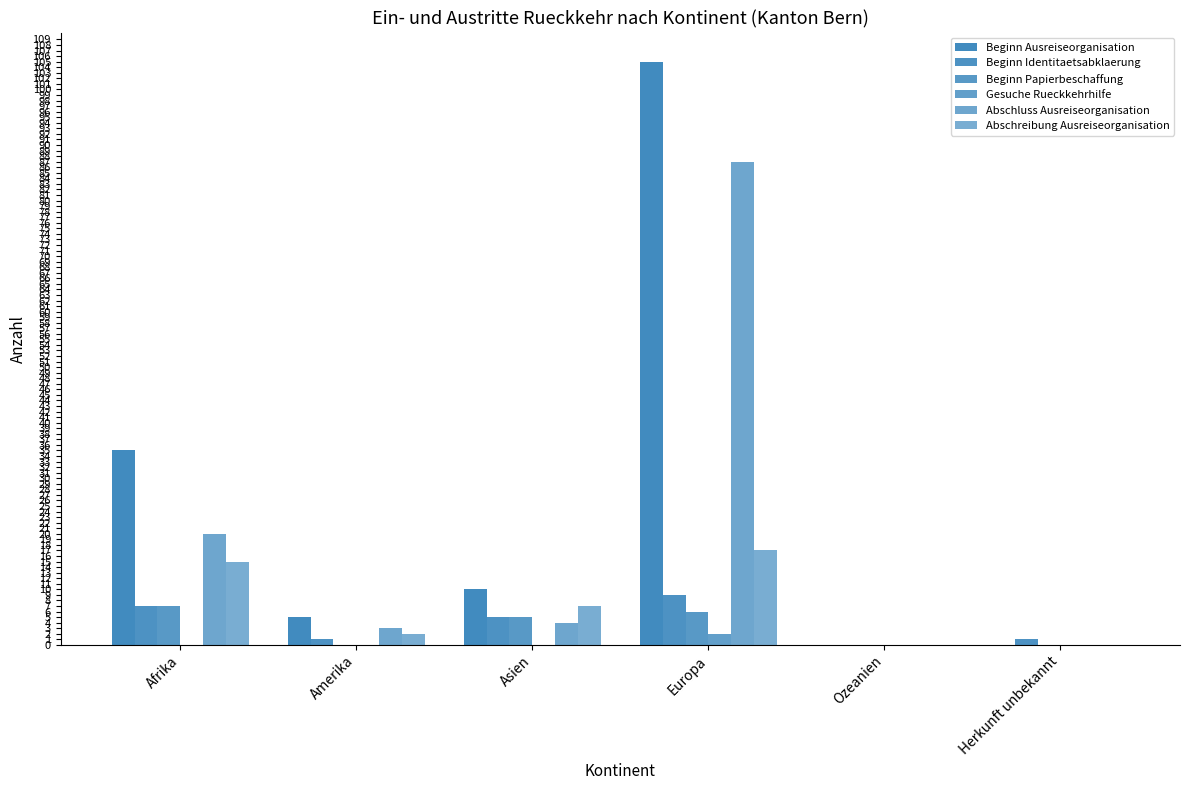

The Abschreibung Ausreiseorganisation series shows 7 at Asien. True or false?

True